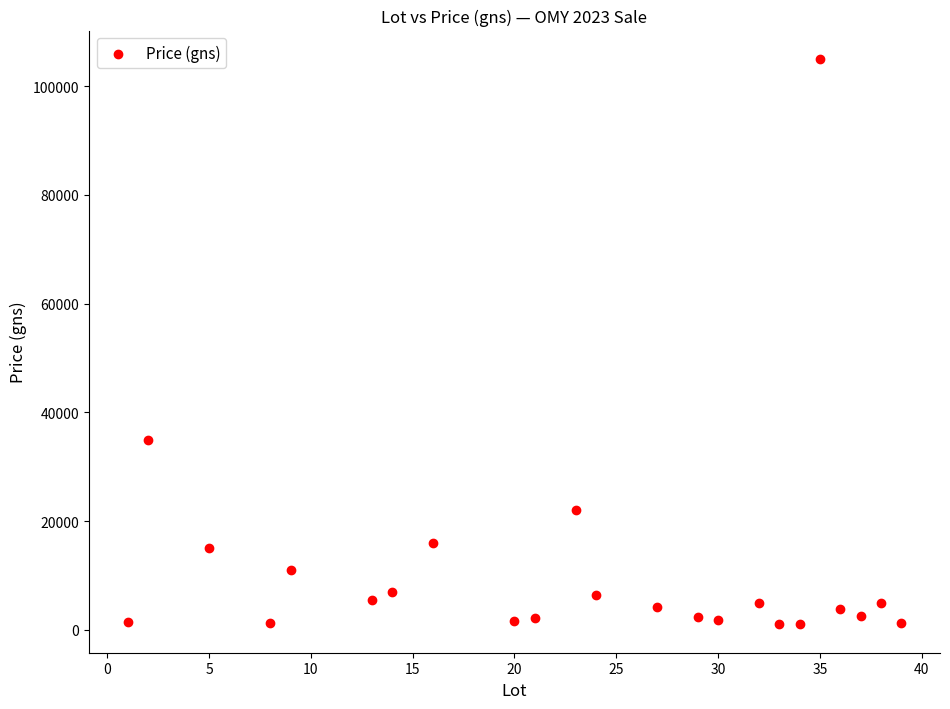

What is the range of Y values (max minus min)?

104000